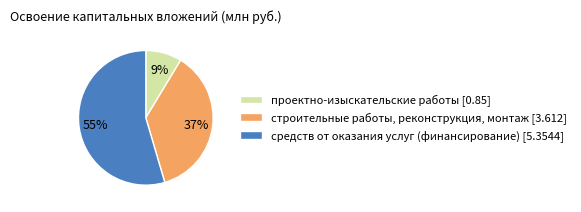

Between проектно-изыскательские работы [0.85] and средств от оказания услуг (финансирование) [5.3544], which is larger?

средств от оказания услуг (финансирование) [5.3544]